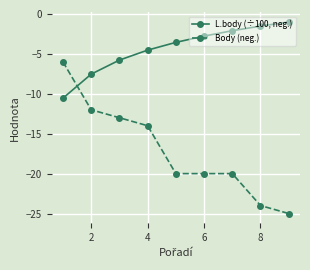

Rank the series by their average value, from lowest to highest.

Body (neg.), L.body (÷100, neg.)